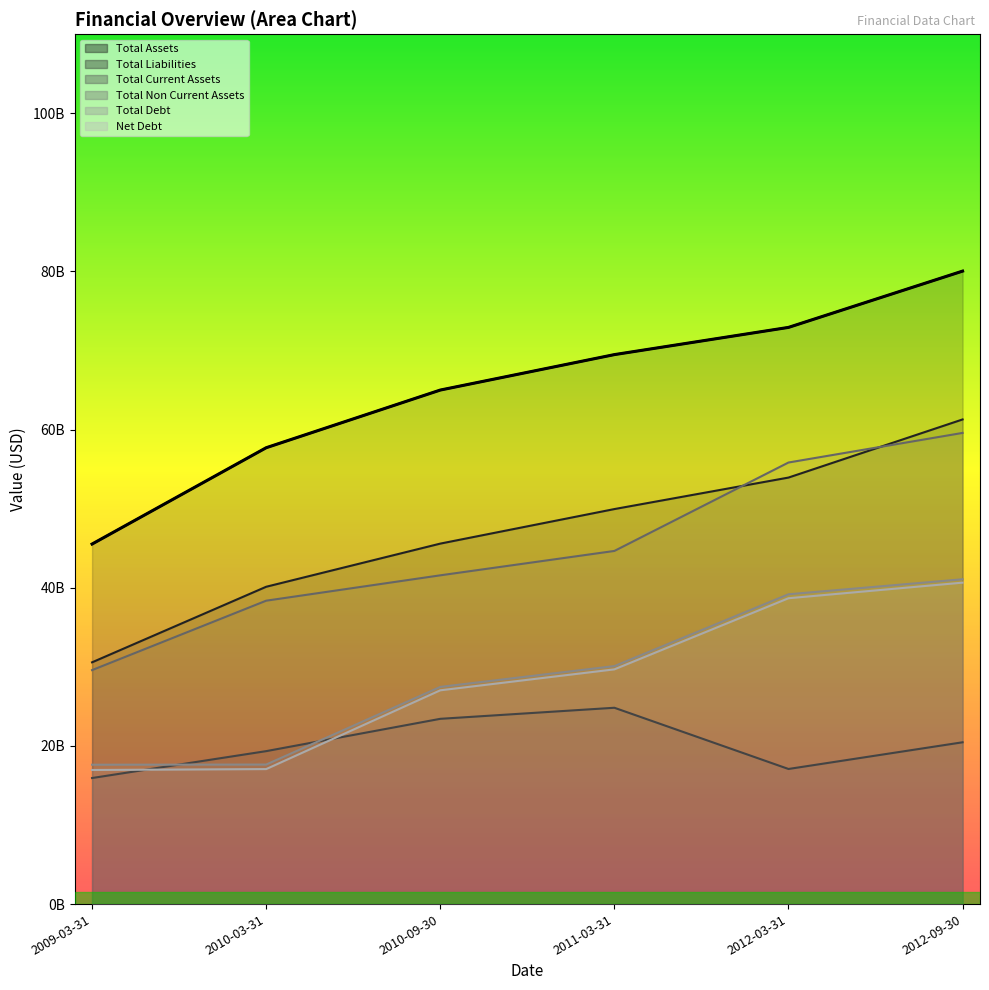

How many values in the Total Liabilities series exceed 49949000000?

2